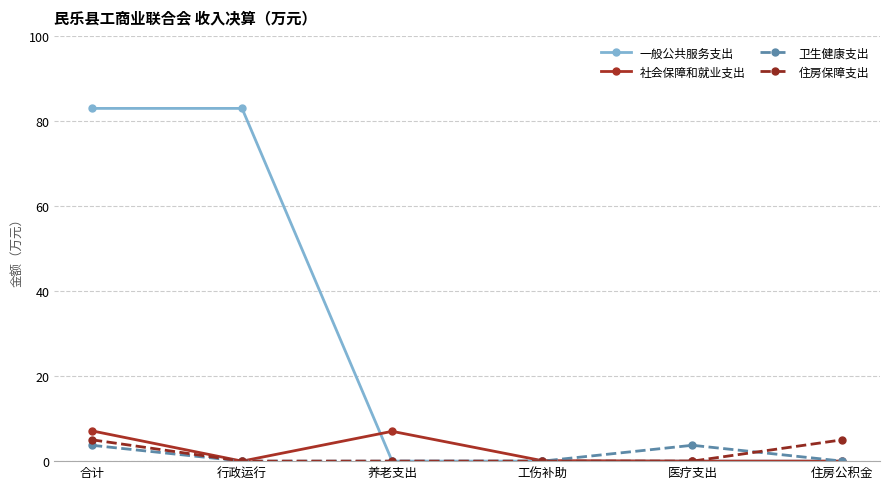

What is the highest value of the 一般公共服务支出 series?

83.0